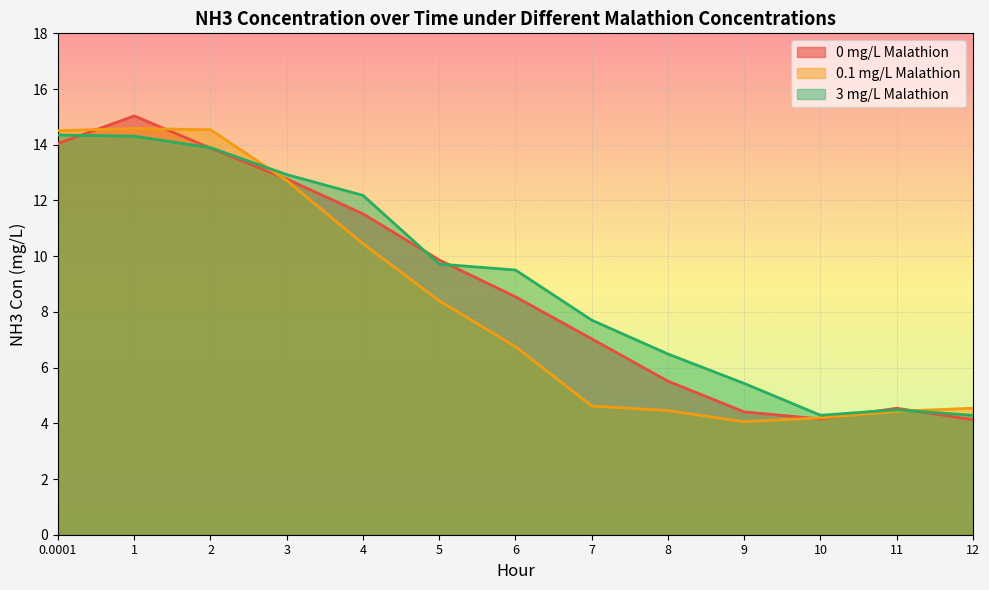

Which category has the lowest value in the 3 mg/L Malathion series?

12